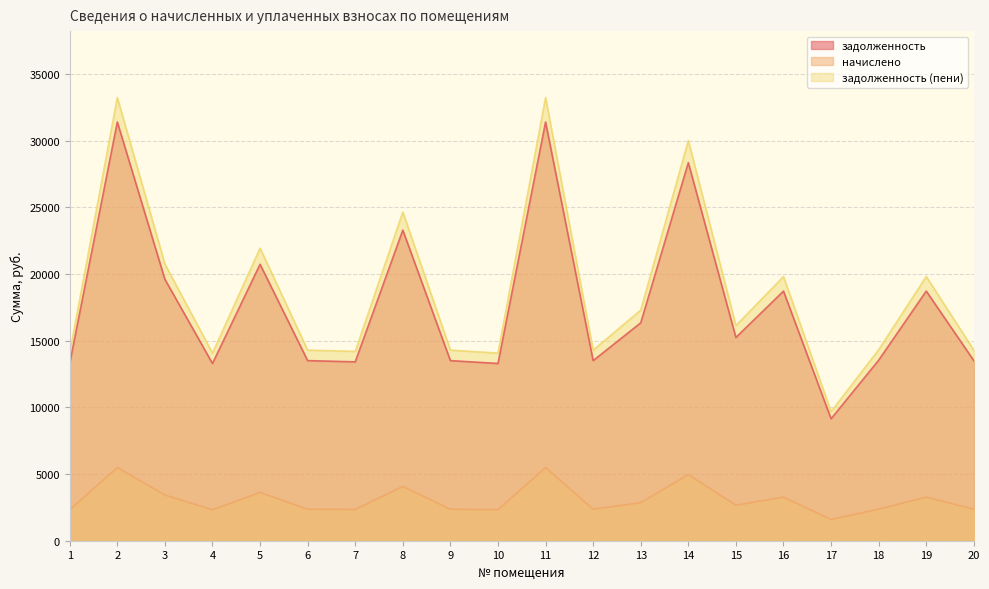

What is the greatest value displayed?

33227.8